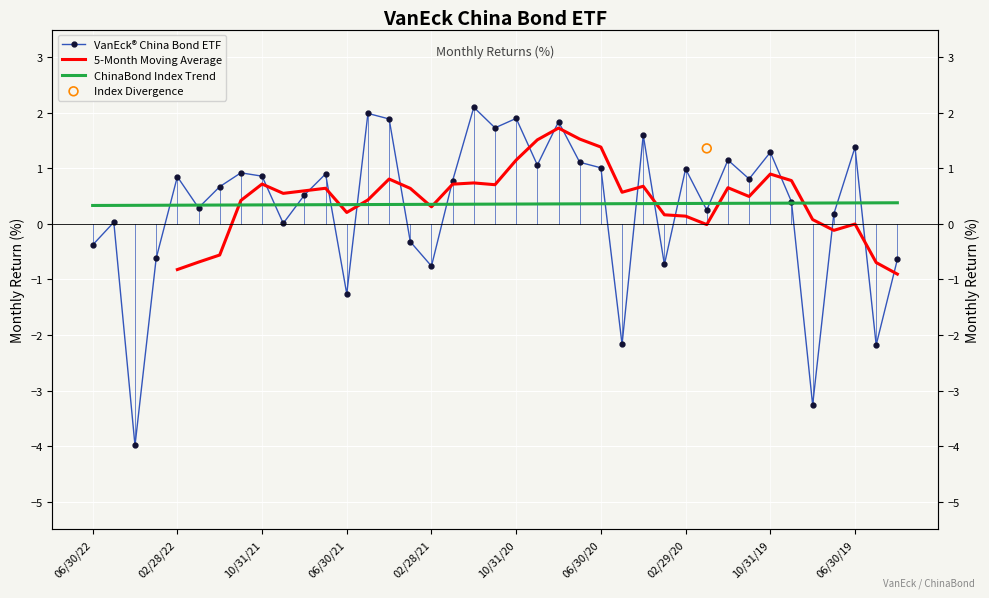

Approximately how many times larger is the value at 10/31/20 compared to 11/30/20?

1.1